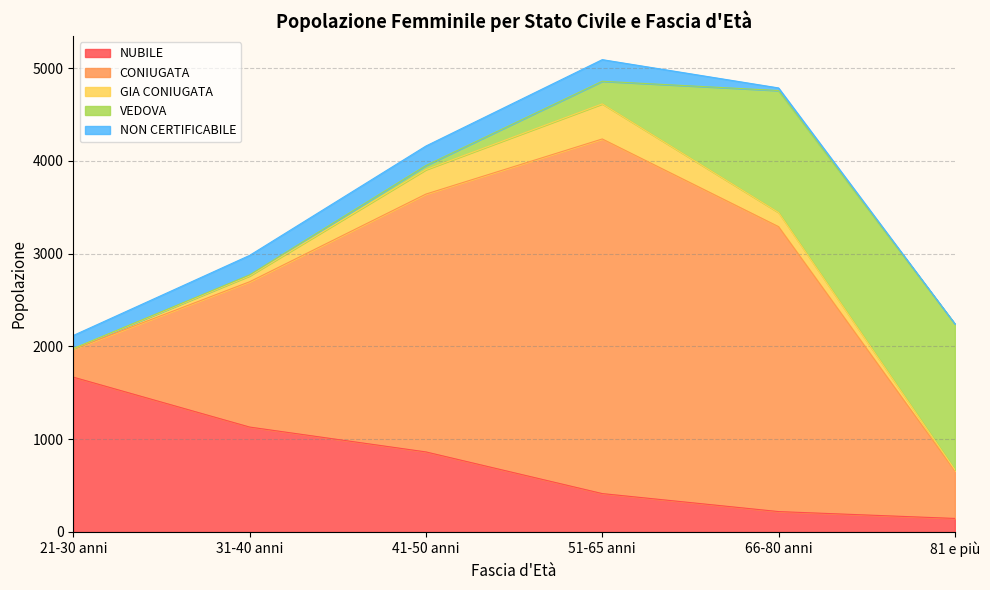

The CONIUGATA series shows 512 at 81 e più. True or false?

True